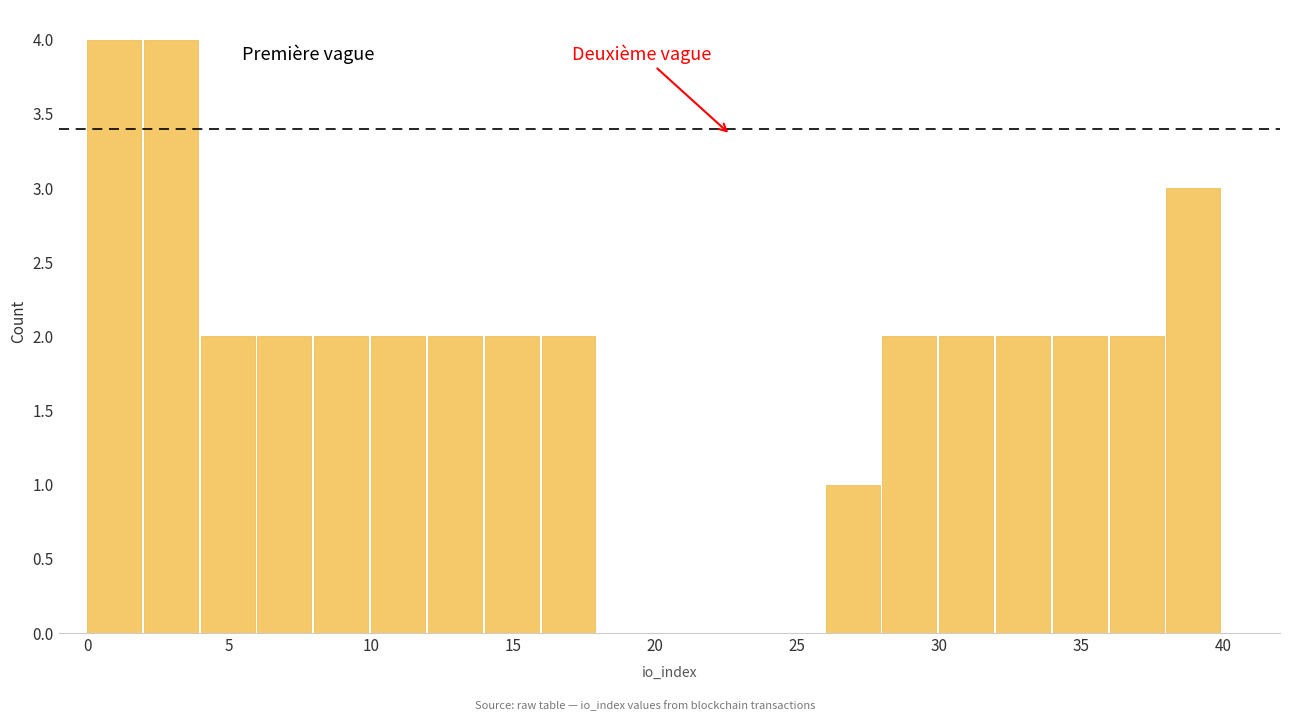

What is the height of the bar covering 16 to 18 on the x-axis? The values are not printed on the chart, so give them approximately, as read against the axis.

2